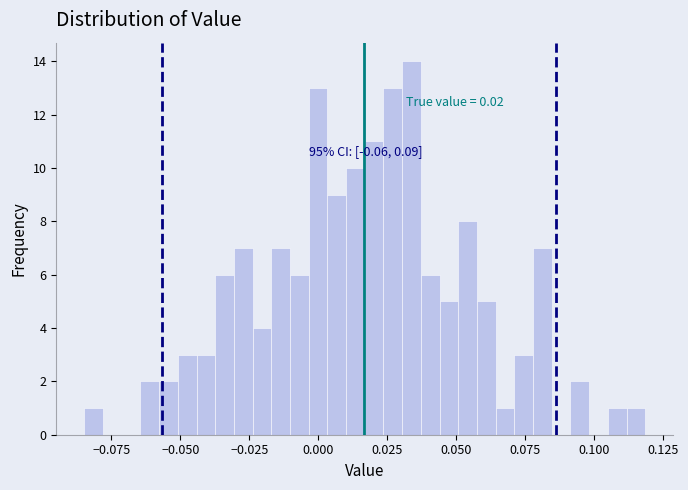

Read against the x-axis, roughly where is the centre of the tallest bar?

0.035